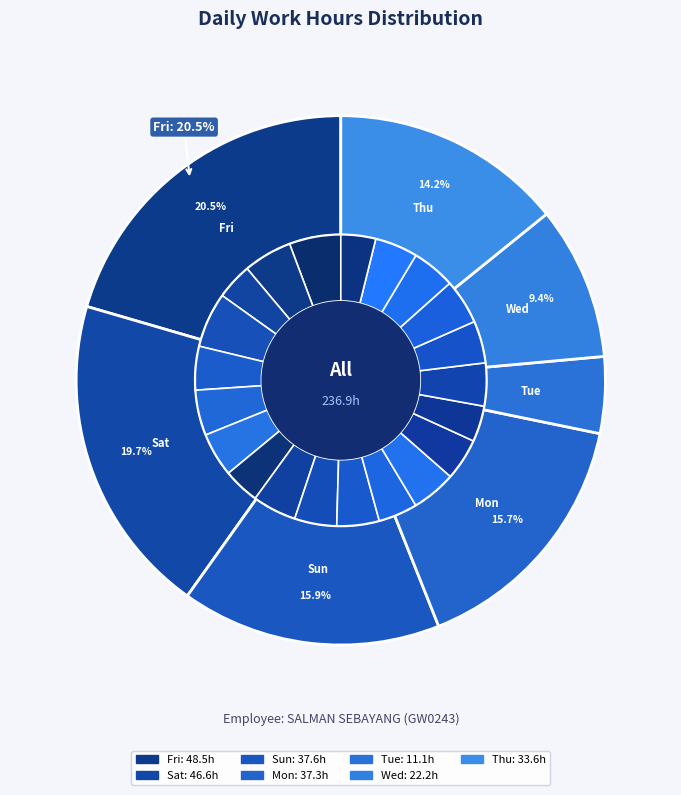

To the nearest percent, what portion does 26-Fri represent?

6%